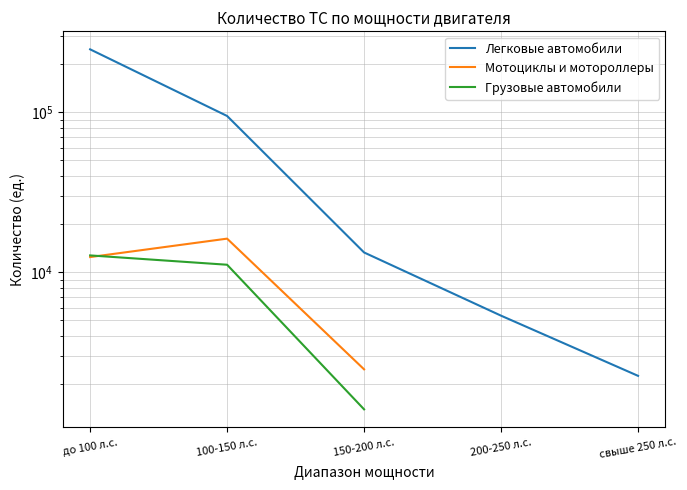

Where do Грузовые автомобили and Мотоциклы и мотороллеры first cross each other?

до 100 л.с. and 100-150 л.с.